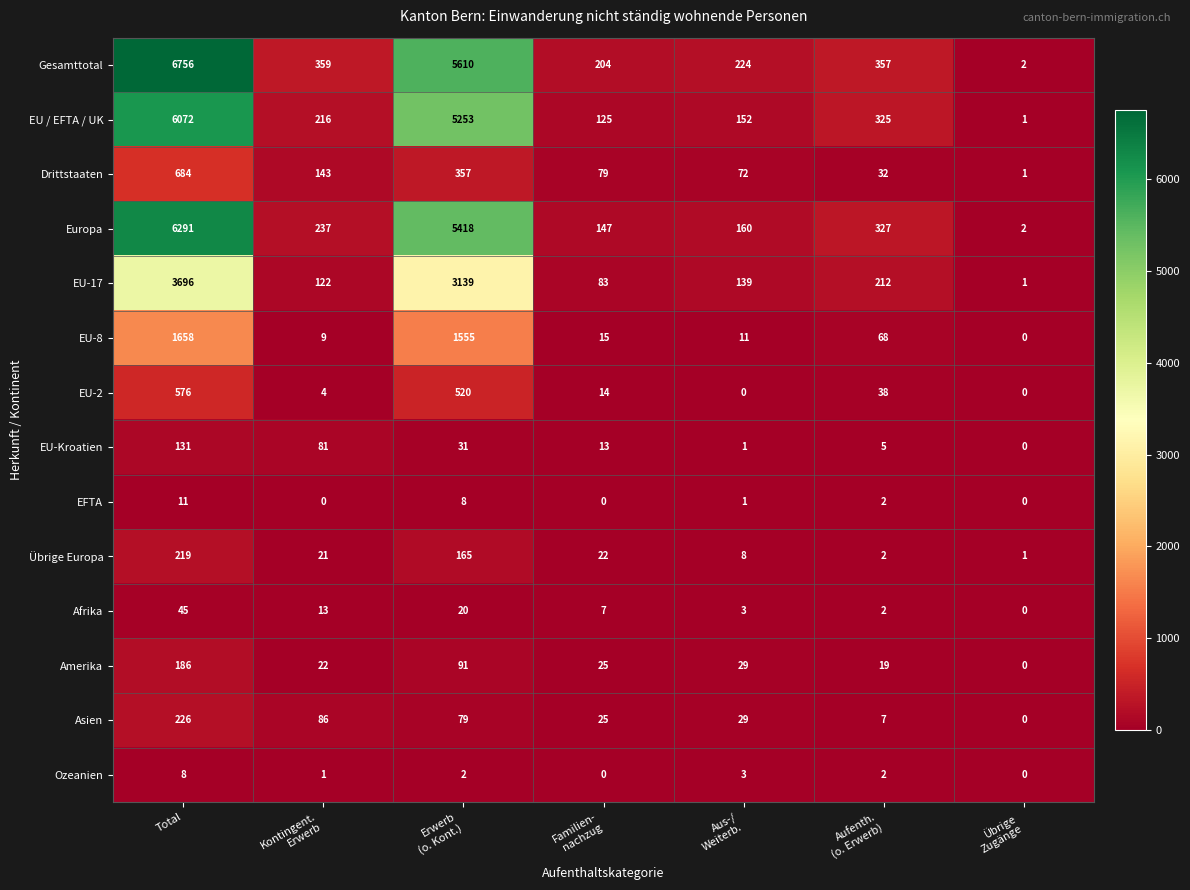

Which series has the largest total across all categories?

Gesamttotal